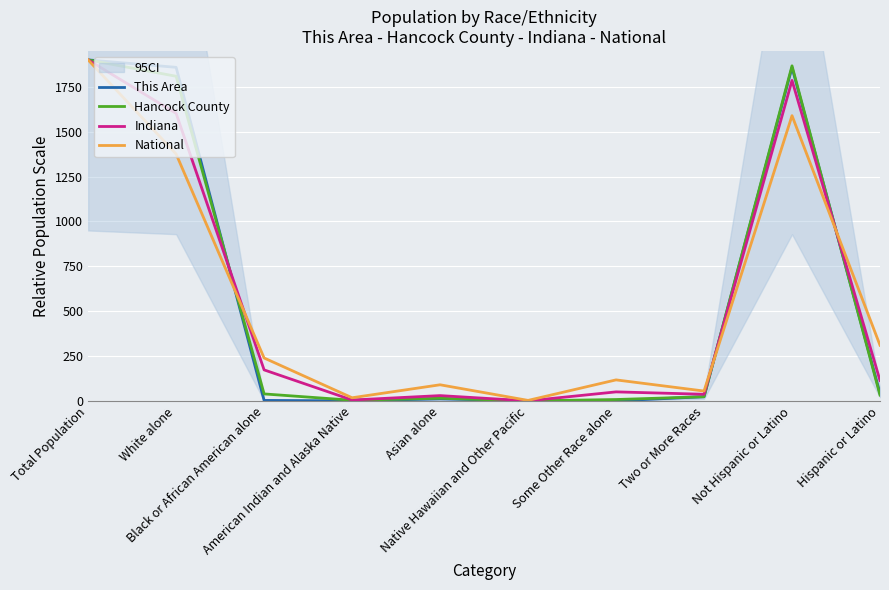

How many values in the National series are below 239?

5